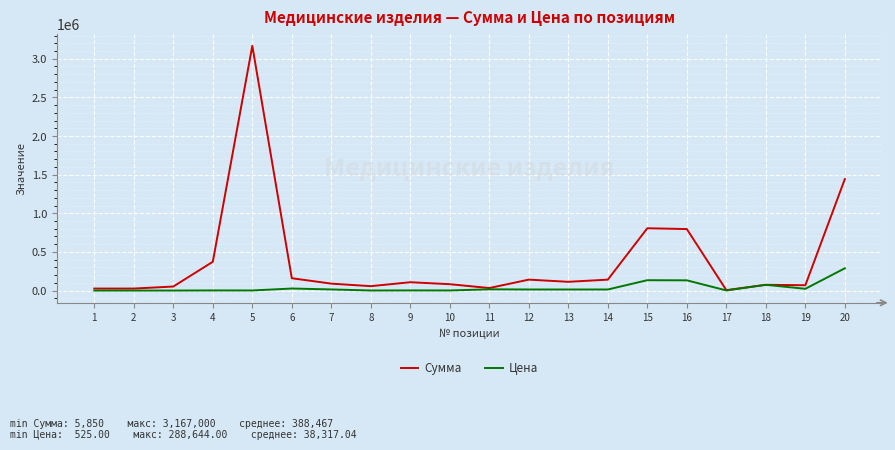

What is the maximum value shown in the chart?

3167000.0